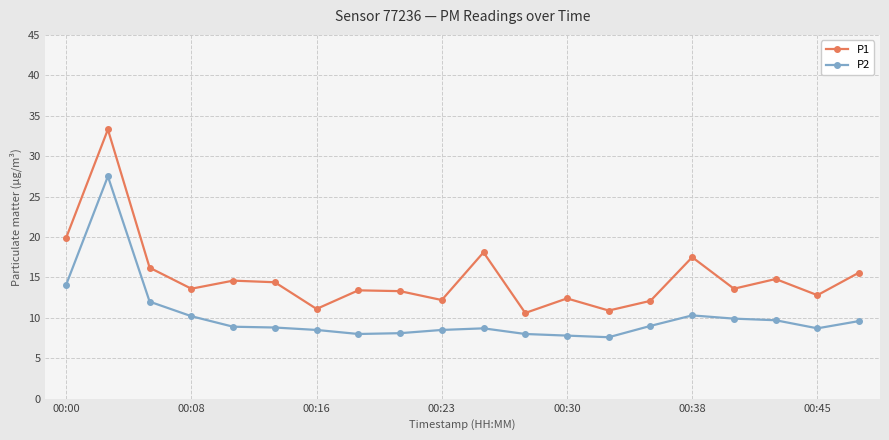

At how many categories does at least one series exceed 31?

1